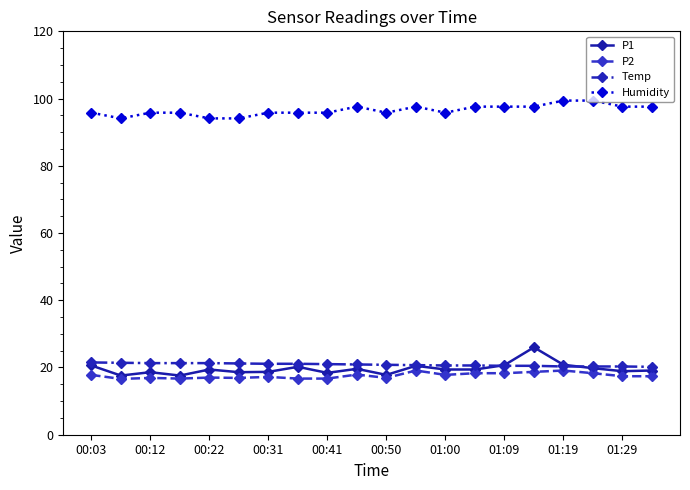

What is the minimum value for P2?

16.6